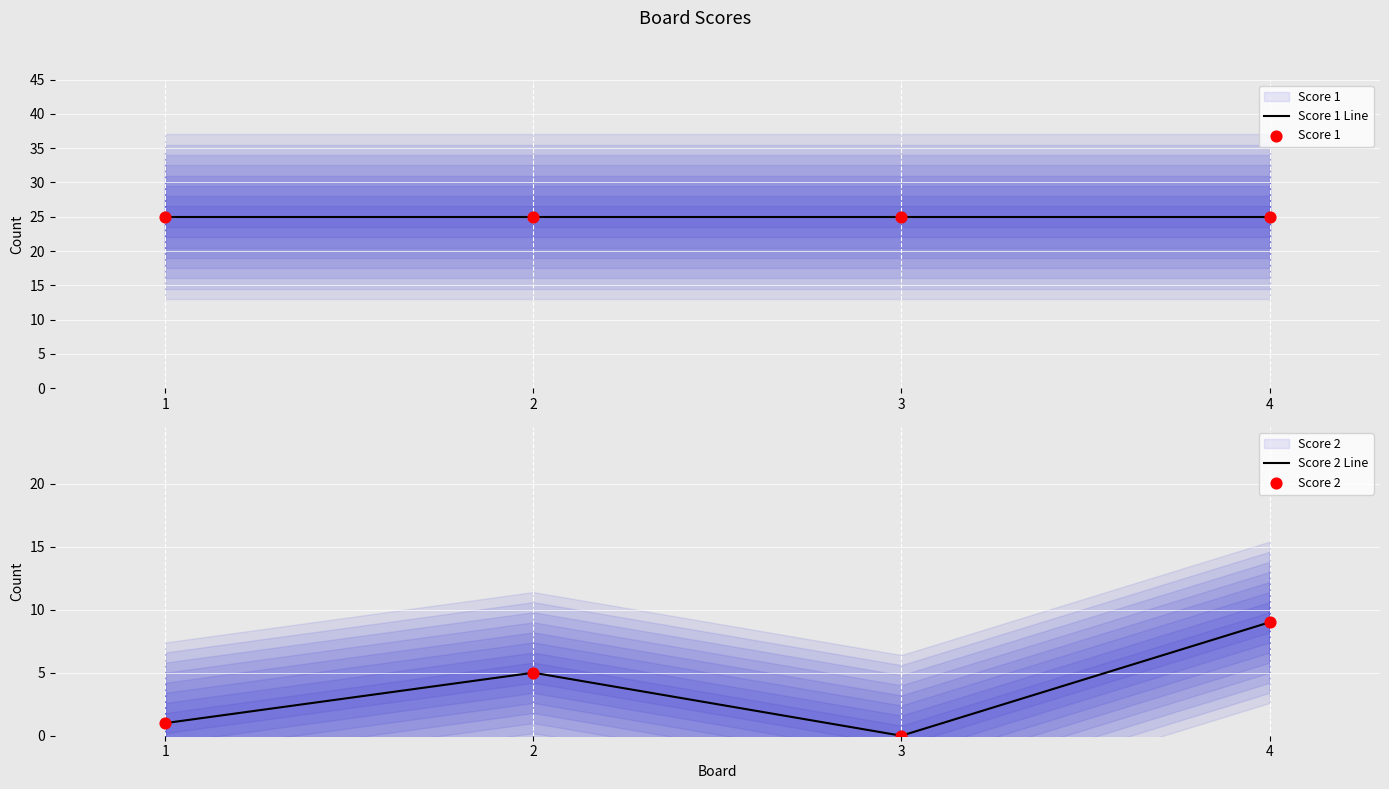

Which series has the largest total across all categories?

Score 1 Line